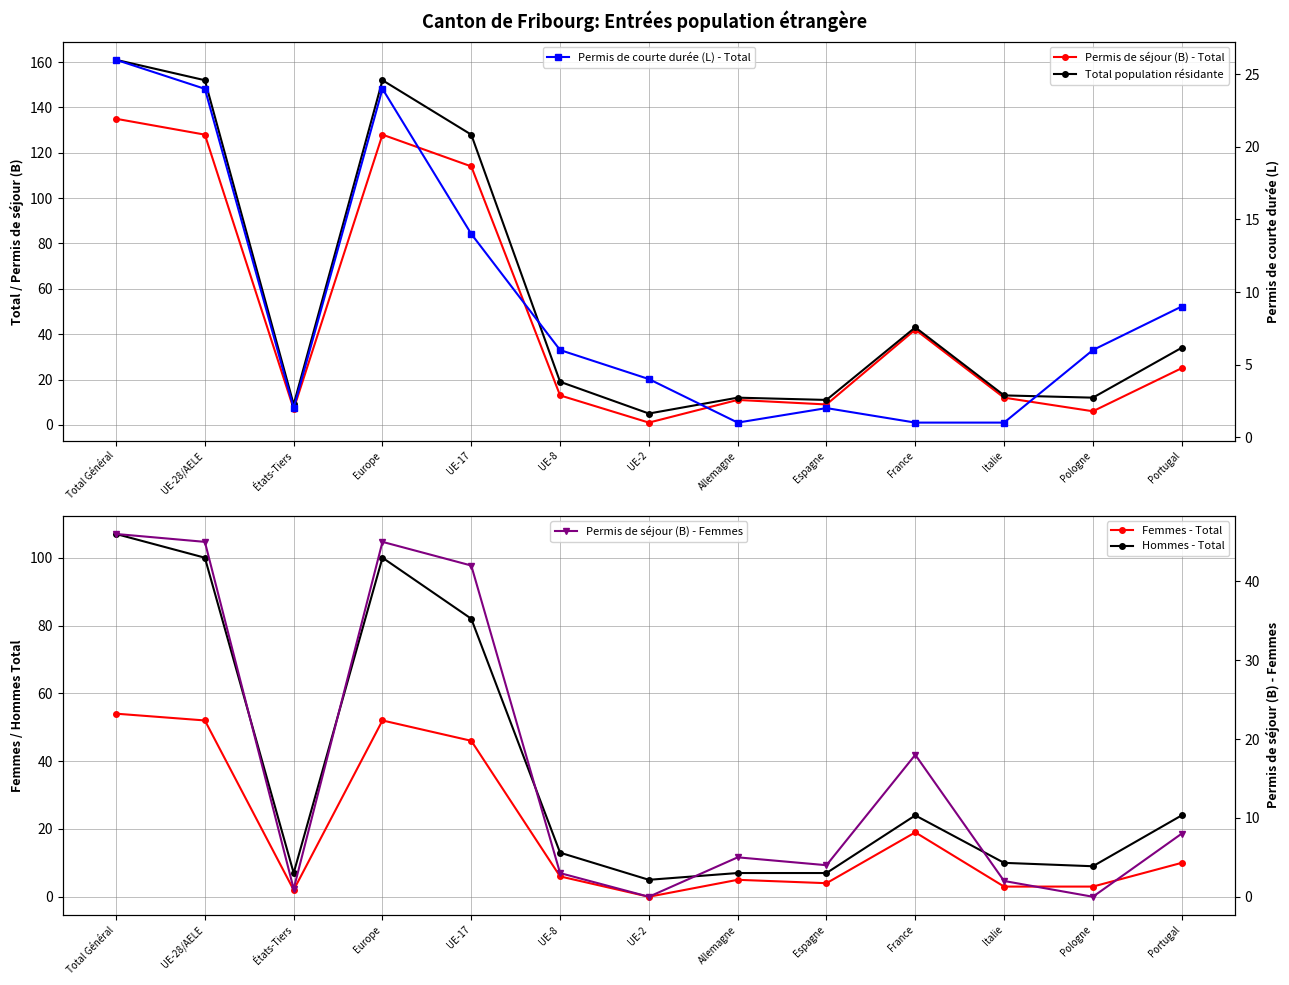

What is the label of the 2nd point from the left?

UE-28/AELE